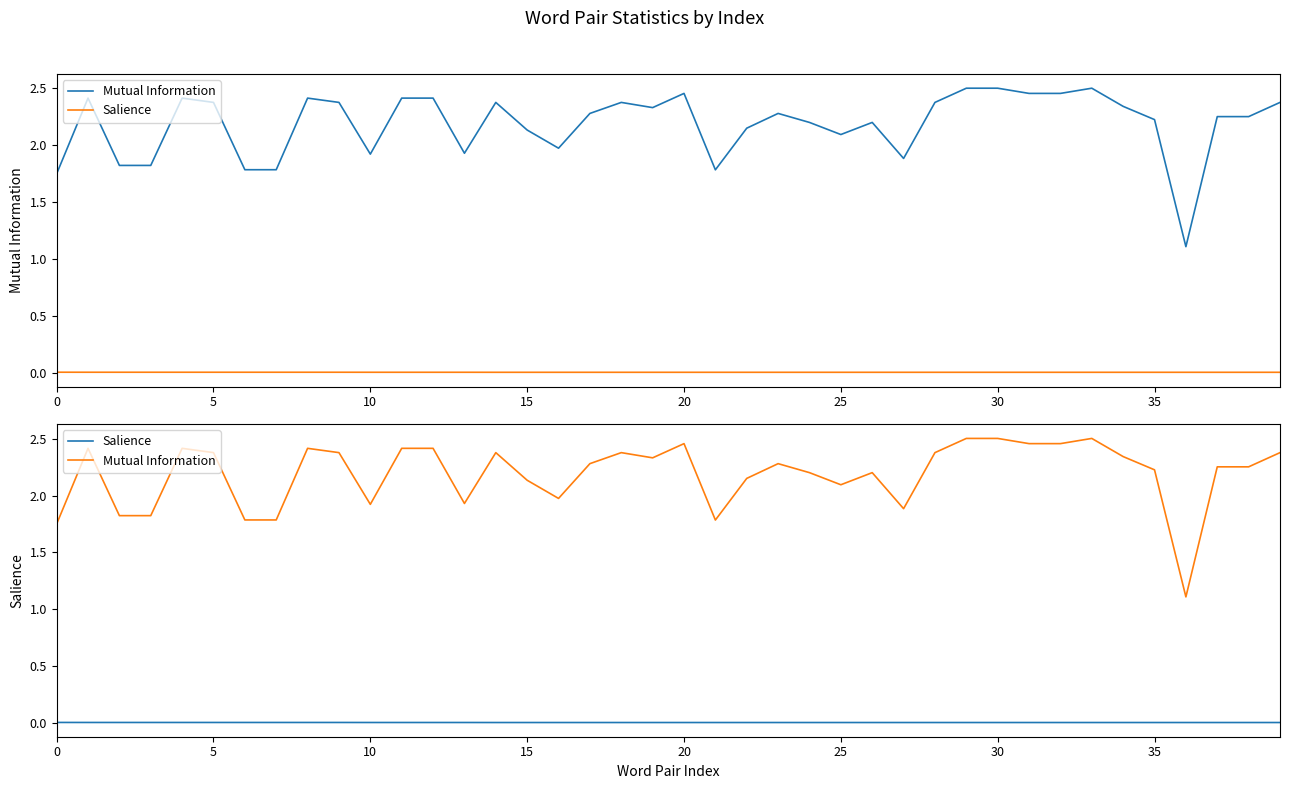

Where is Mutual Information nearest to the value 1?

36